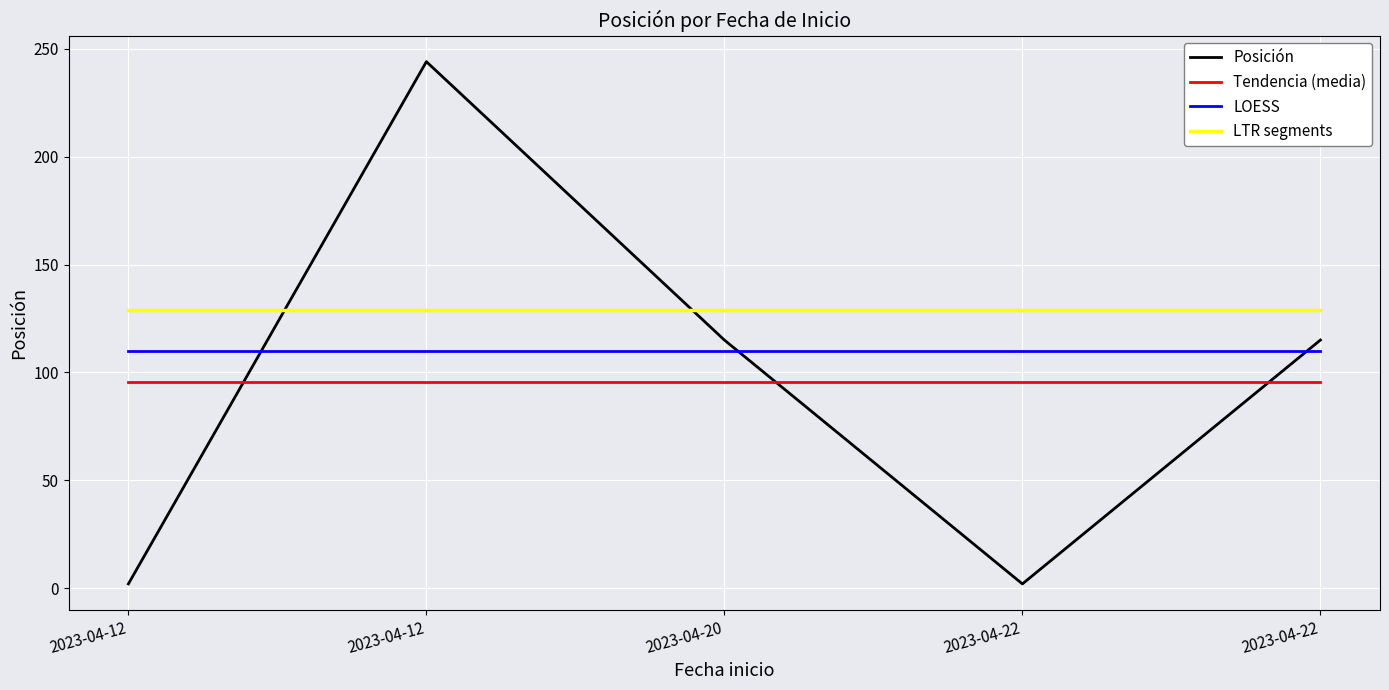

At which label does the data first exceed 115?

2023-04-12